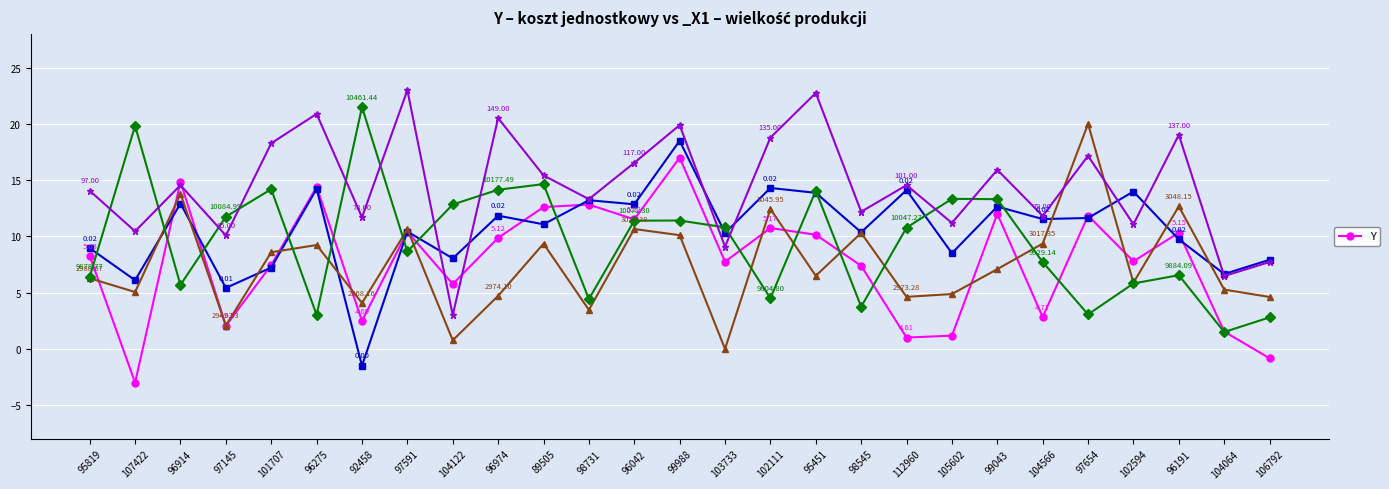

True or false: the data shows 12.6 at 89505.

True